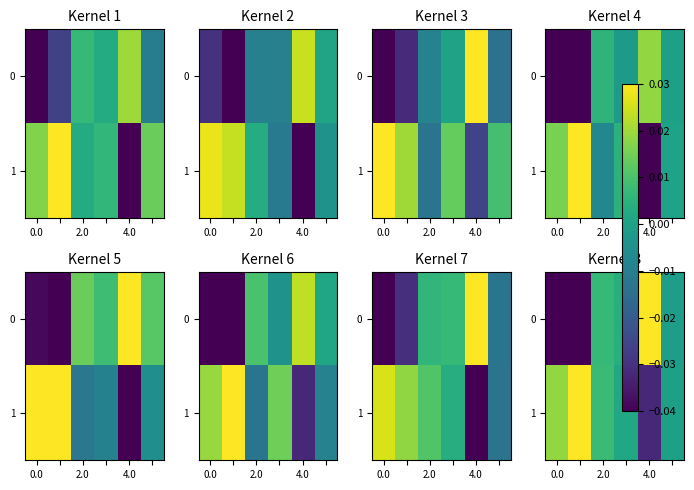

At how many categories does at least one series exceed 0?

5